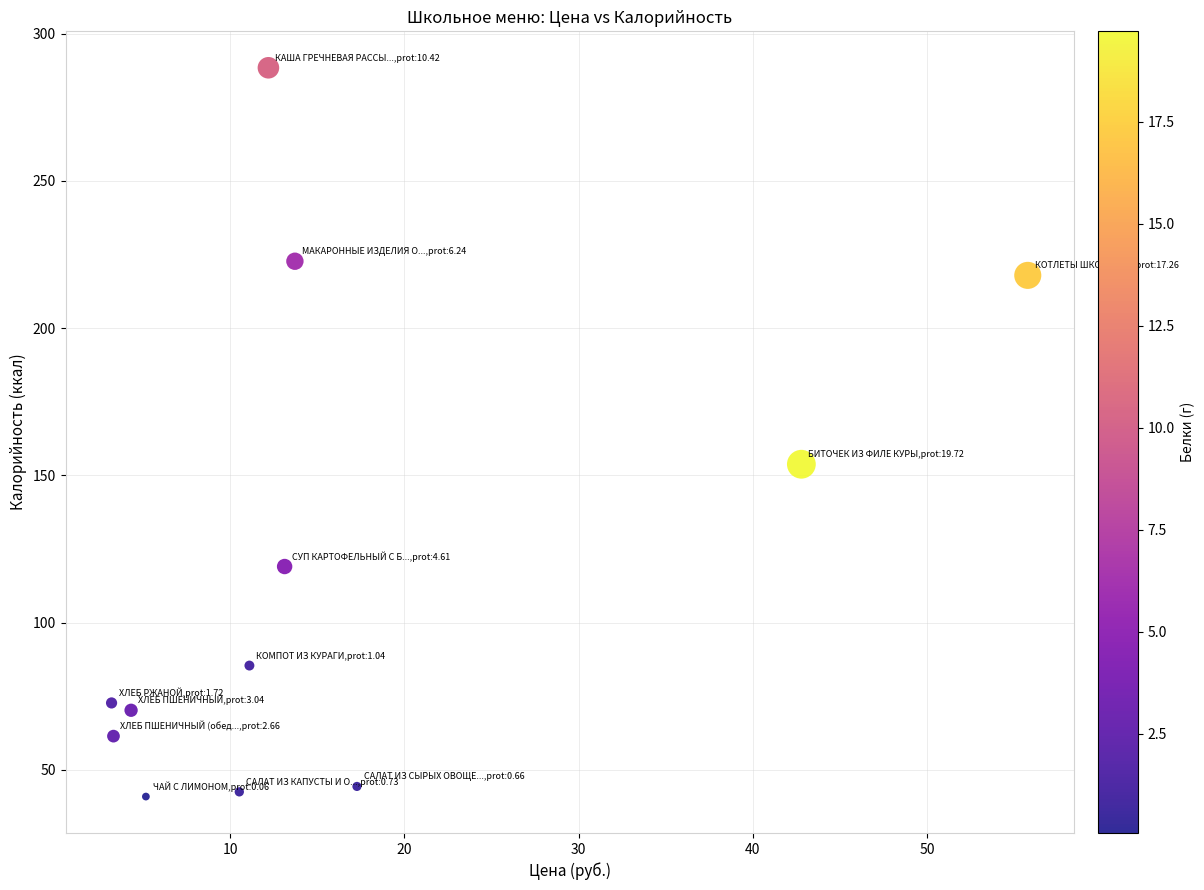

What is the average Y value?

118.3